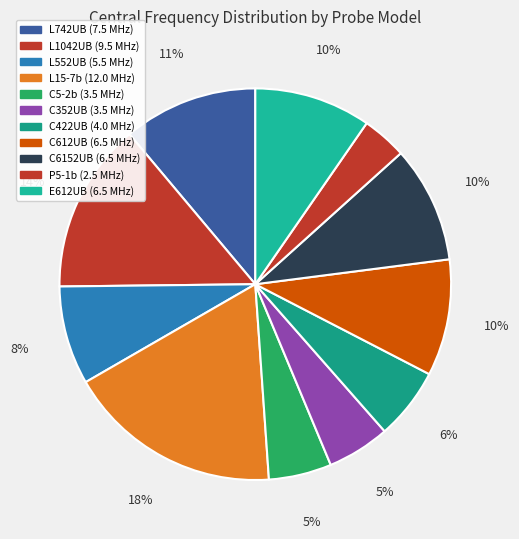

How many slices are in this pie chart?

11